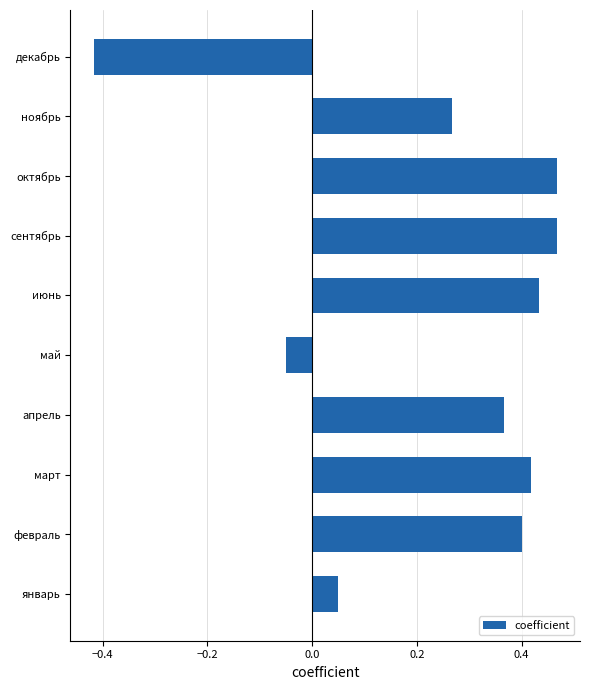

What is the difference between the maximum and minimum values?

0.9